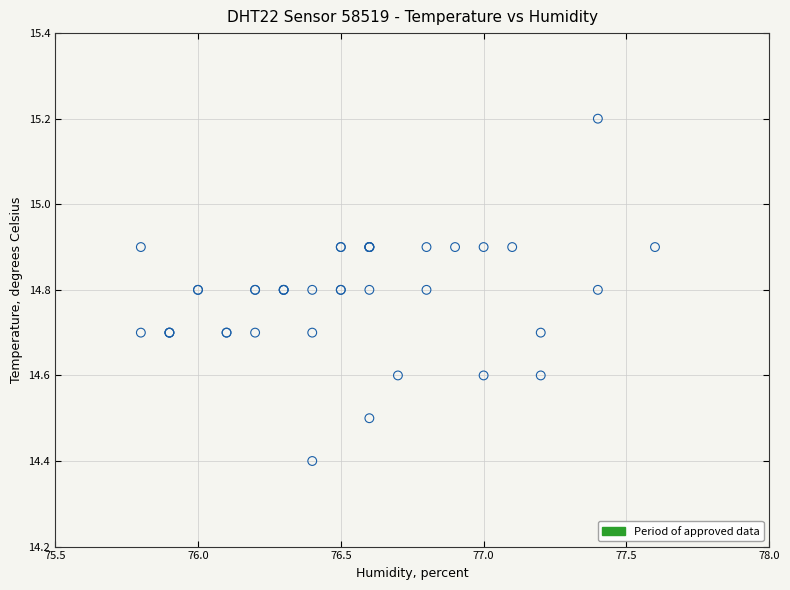

What Y value in the scatter plot is closest to 14?

14.4